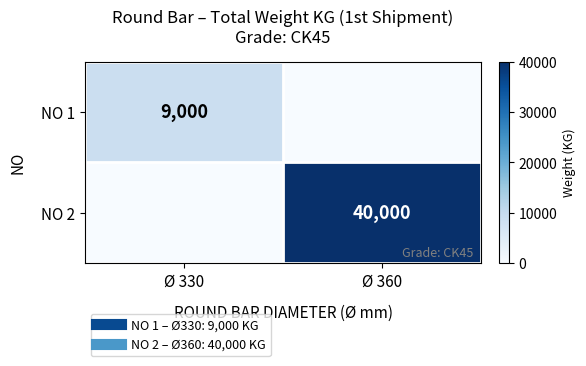

At Ø 360, list the series in order from largest to smallest.

NO 2, NO 1